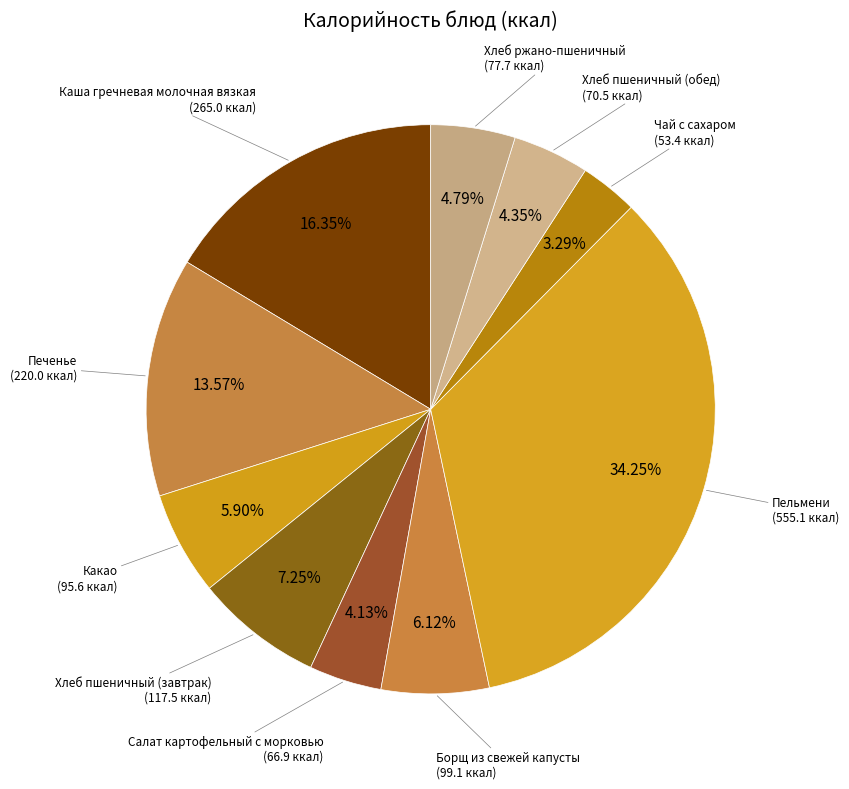

Does any single category account for the majority?

No